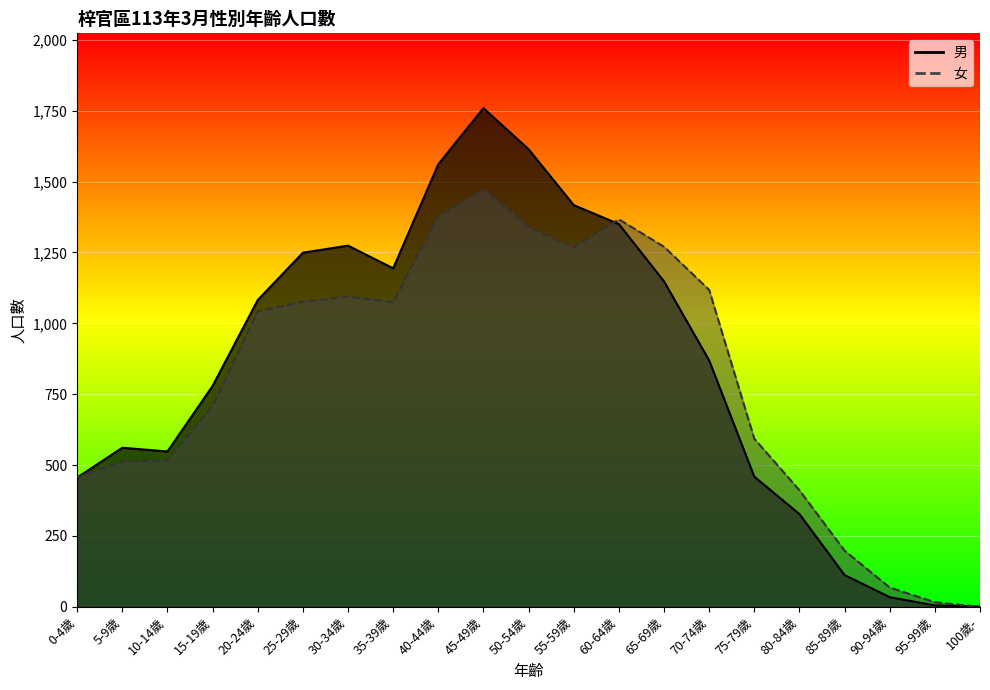

Read the 女 value at 5-9歲.

512